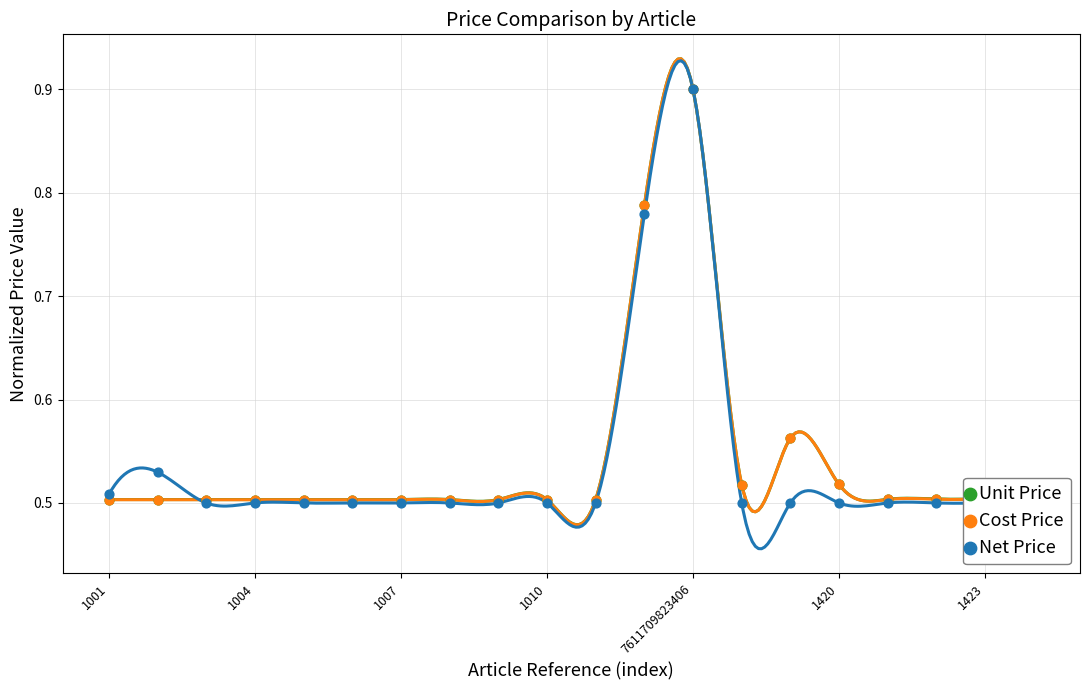

At how many categories does at least one series exceed 0?

20